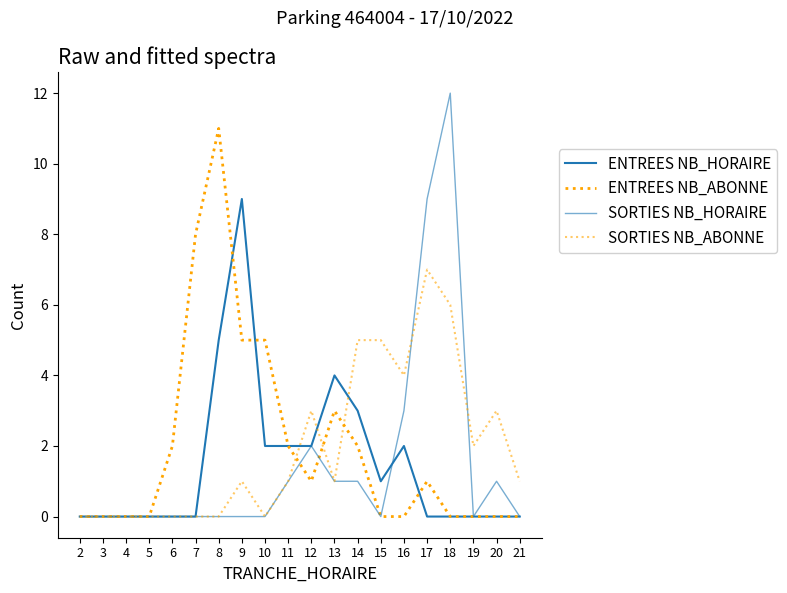

Which has a higher value, 6 or 14?

14